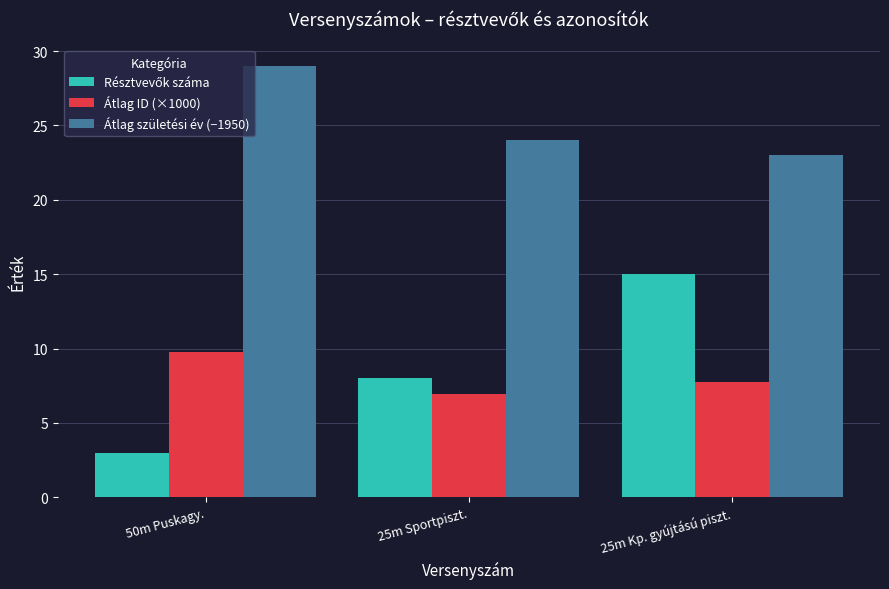

What is the spread (max minus min) of values at 50m Puskagy.?

26.0